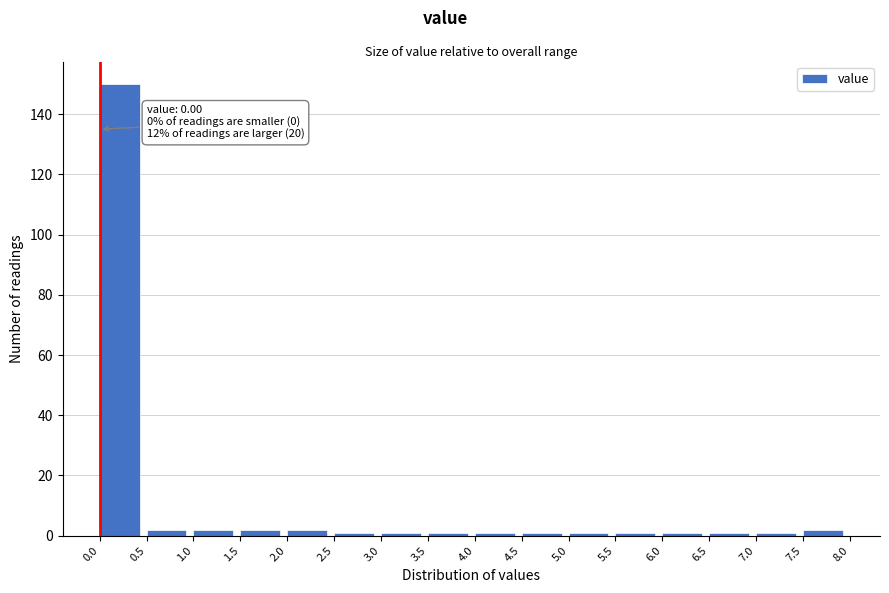

Over which range of the x-axis is the bar tallest?

0.0 to 0.5